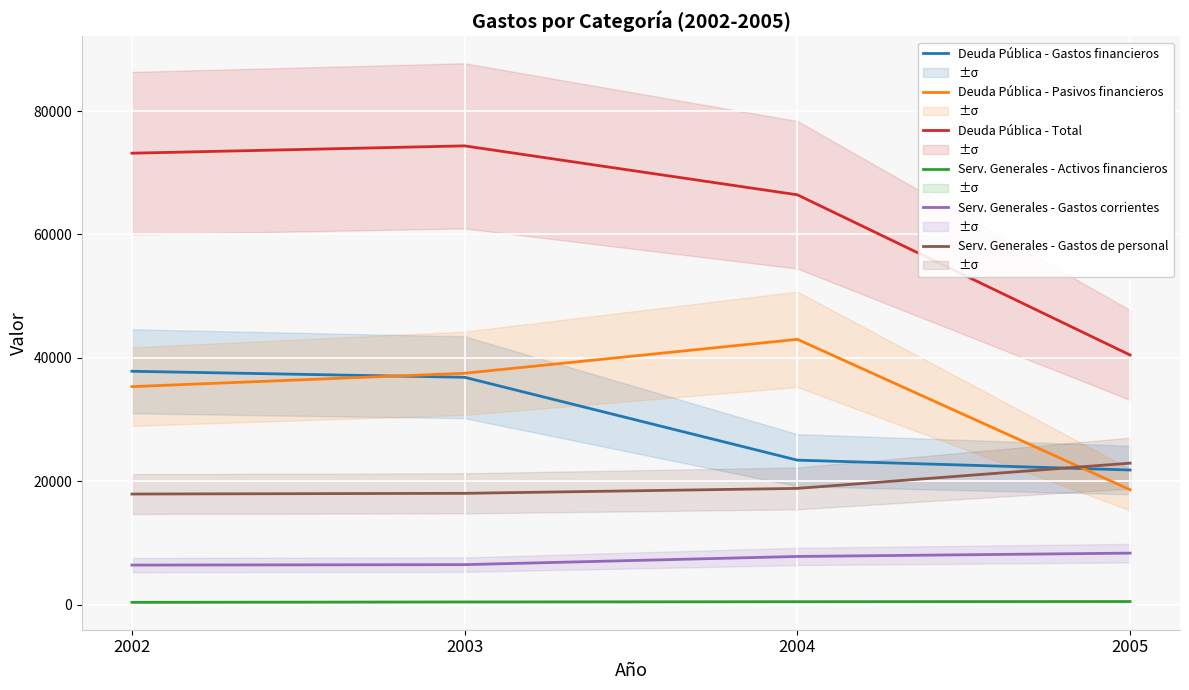

Is it true that Deuda Pública - Gastos financieros equals 36849 at 2003?

True